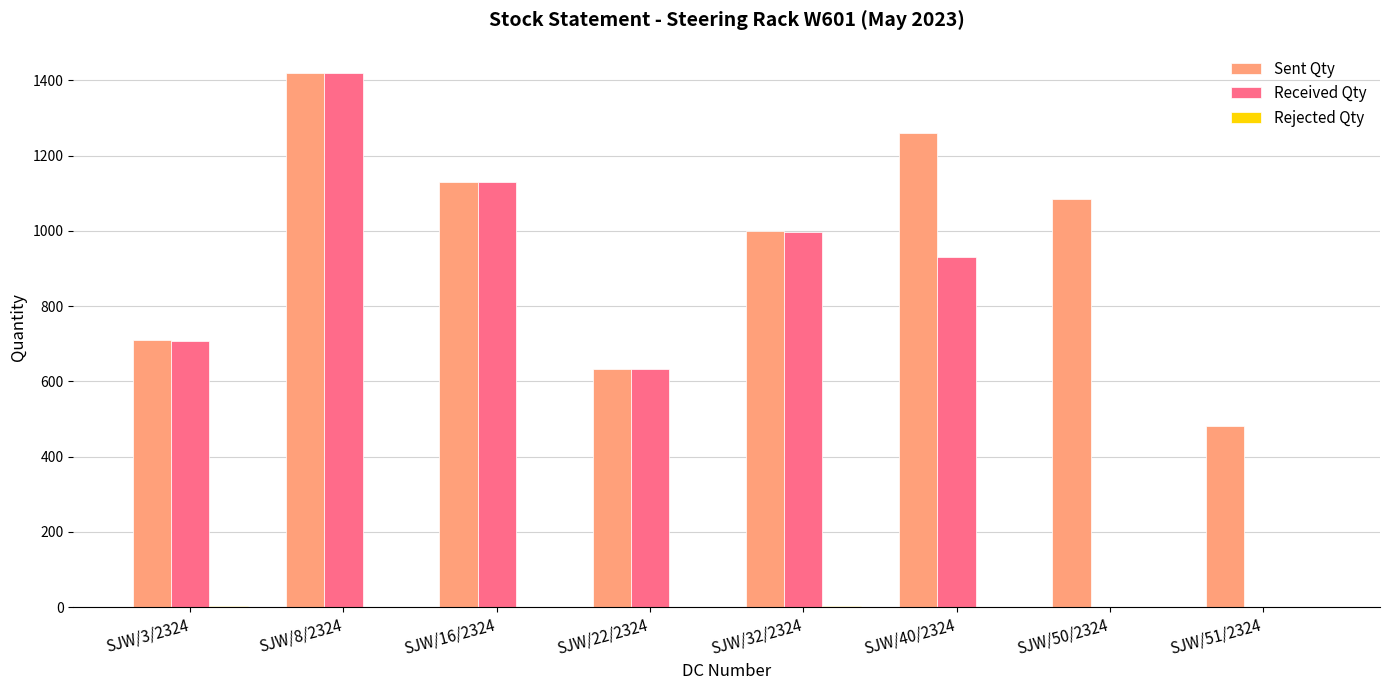

Are the bars horizontal?

No